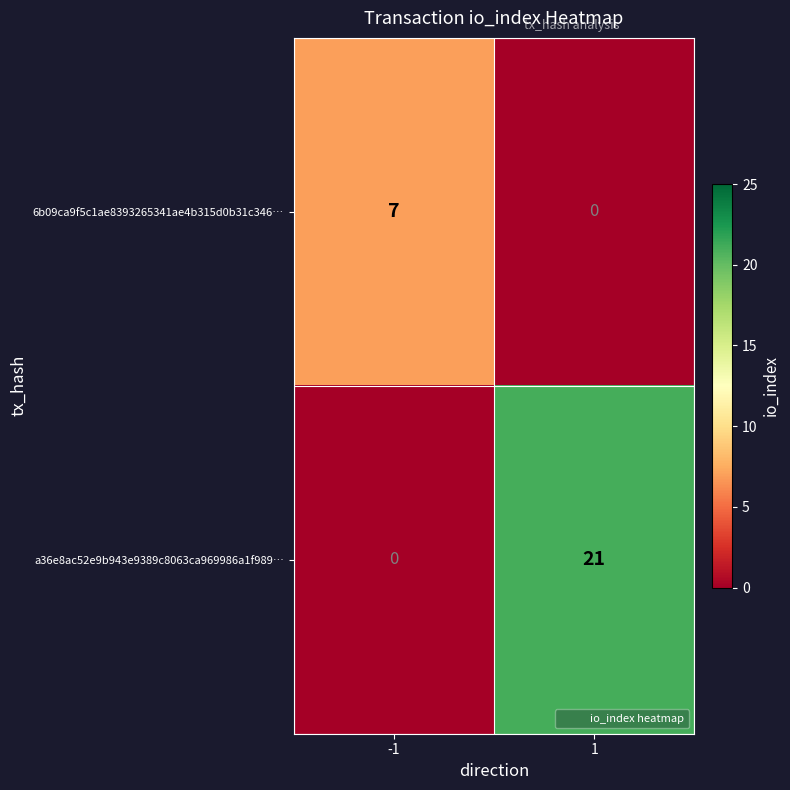

The value of a36e8ac52e9b943e9389c8063ca969986a1f989… at 1 is 21. True or false?

True